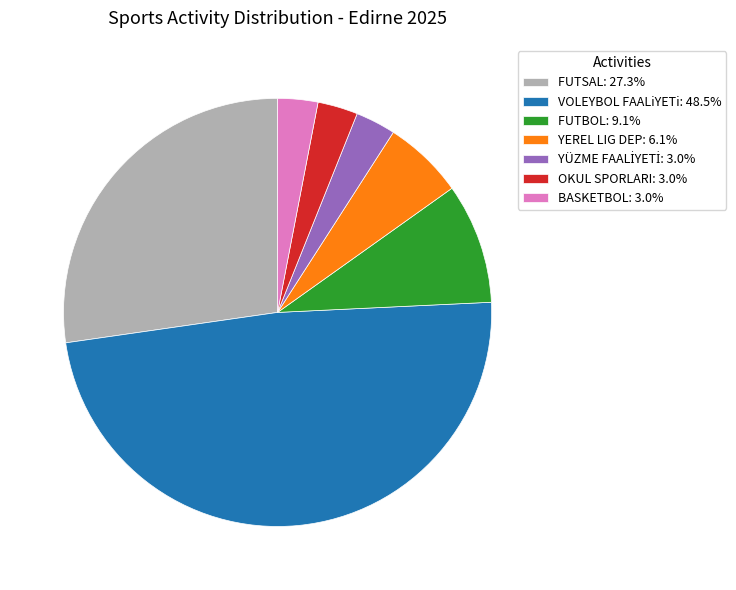

What is the ratio of the value at VOLEYBOL FAALiYETi: 48.5% to the value at FUTBOL: 9.1%?

5.3